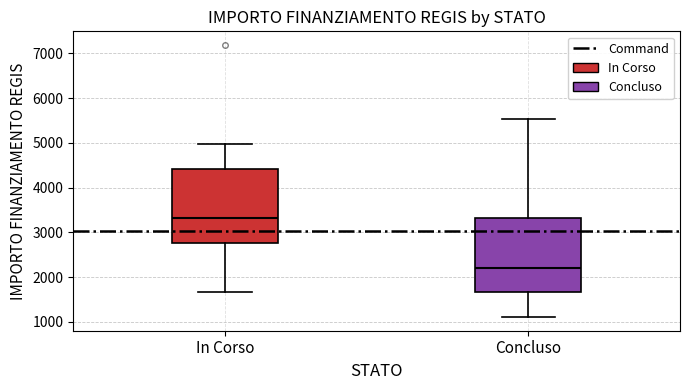

Which box has the lowest median line?

Concluso